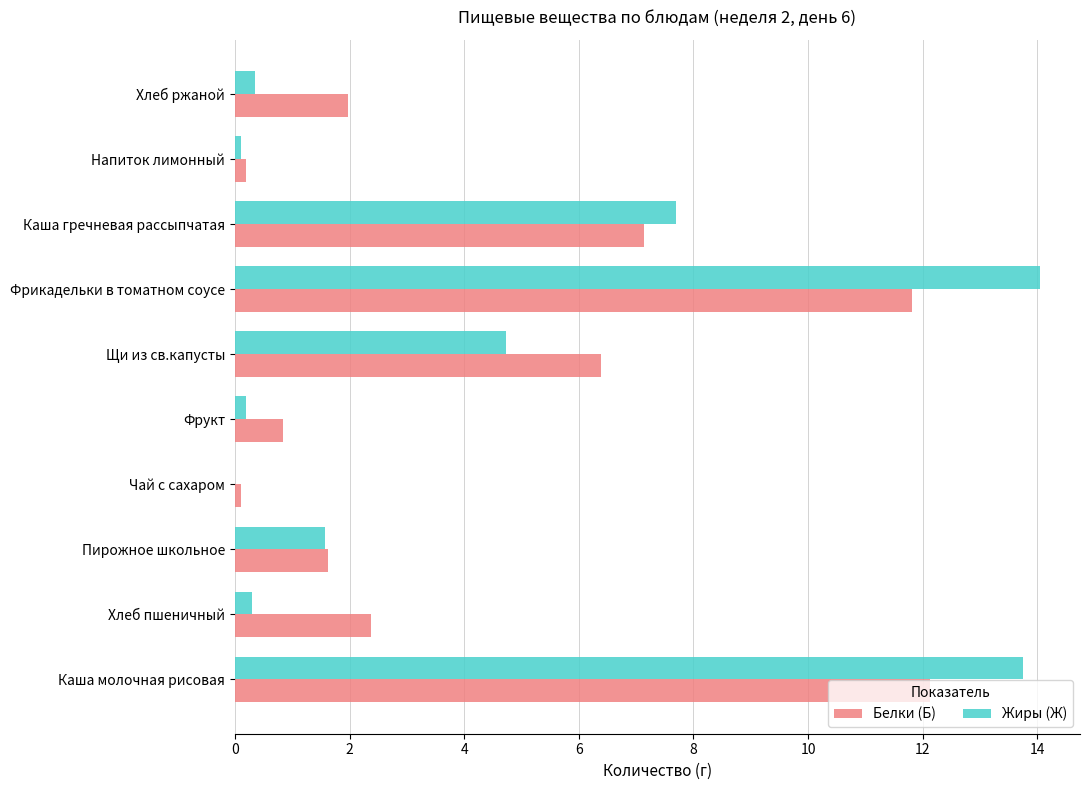

What are all the series names shown in the legend?

Белки (Б), Жиры (Ж)